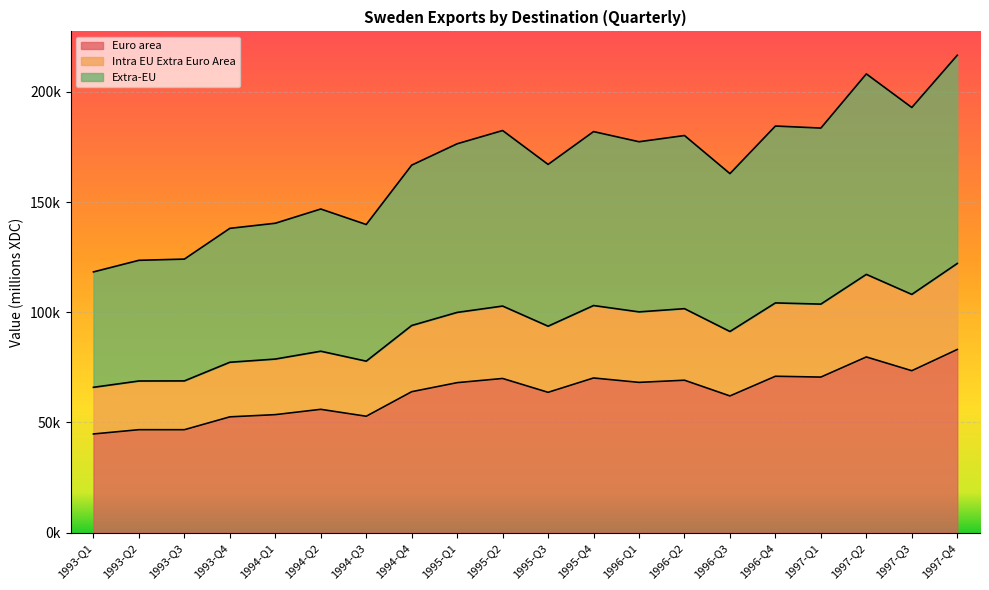

Reading right to left, what are all the values shown in this chart?

Euro area: 83112	73483	79726	70597	70968	62040	69171	68193	70190	63685	69963	68067	63962	52829	55968	53559	52554	46723	46726	44792
Intra EU Extra Euro Area: 122122	108097	117179	103696	104237	91267	101630	100169	103051	93674	102811	99932	93989	77815	82325	78770	77320	68862	68817	65955
Extra-EU: 216574	192885	208124	183554	184474	162888	180171	177348	181952	167063	182428	176428	166740	139806	146834	140377	138066	124114	123568	118302